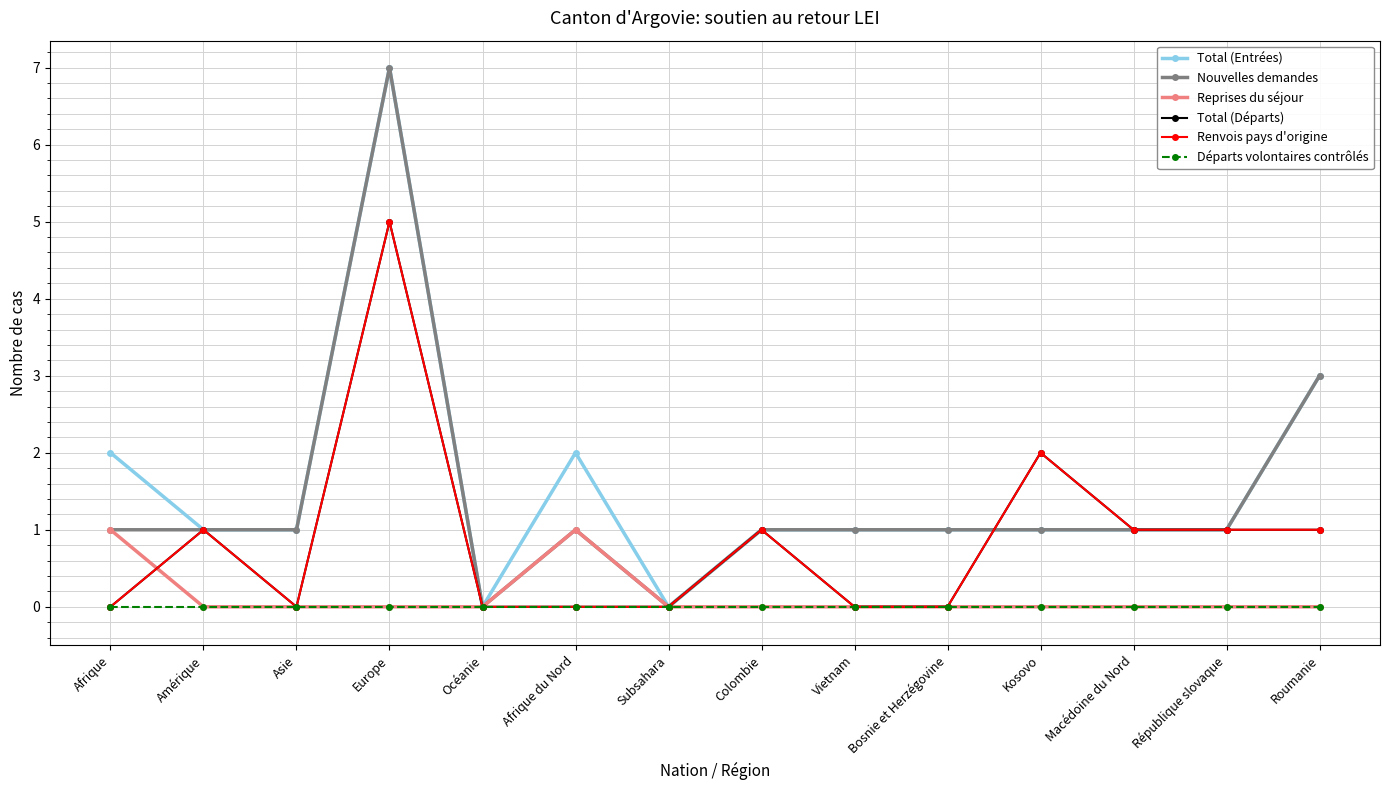

True or false: Total (Entrées) and Départs volontaires contrôlés cross at least once.

False